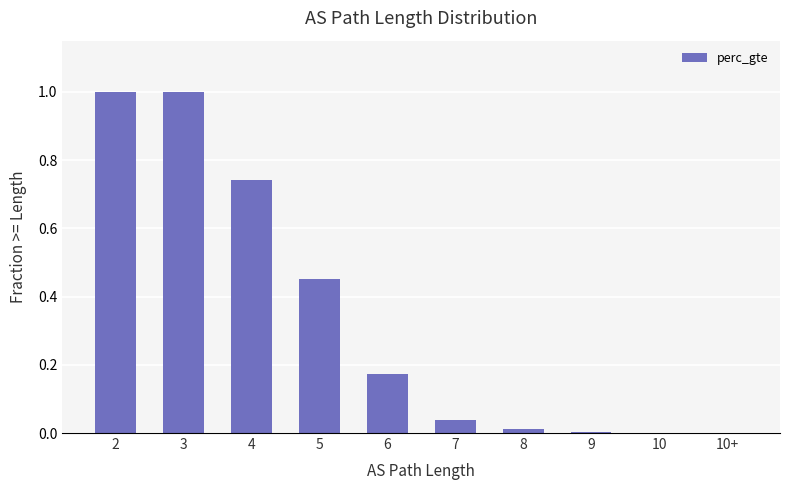

Is it true that the value at 4 is 0.4?

False